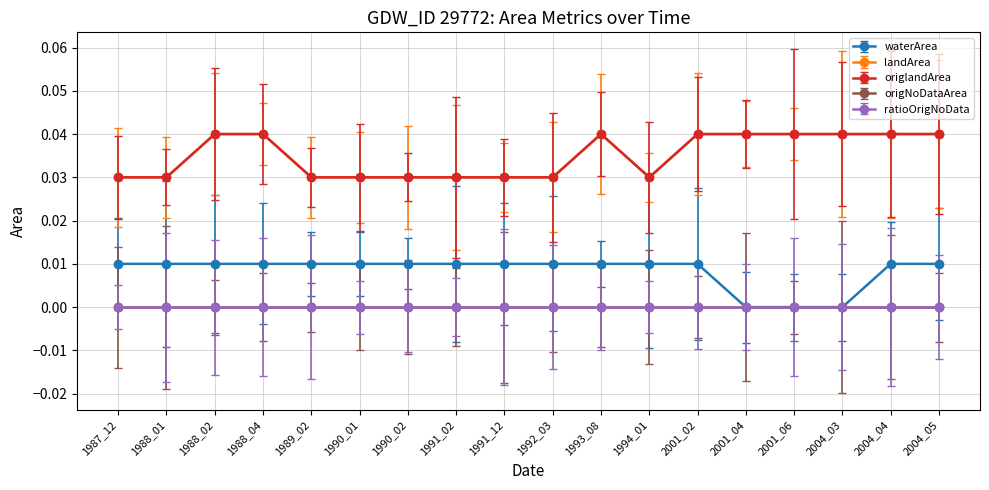

Between 1991_02 and 1991_12, which is larger?

1991_02